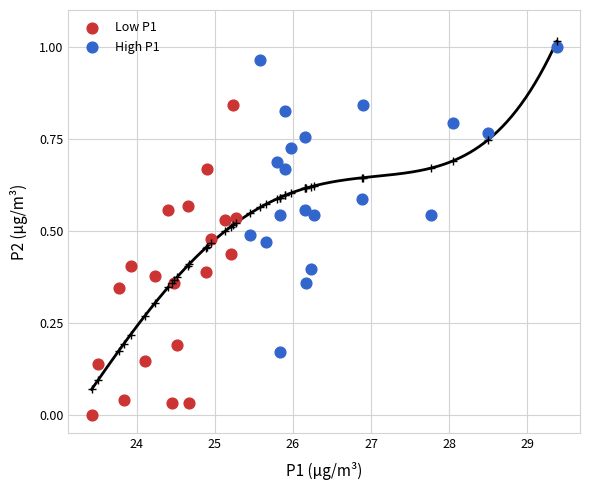

Which series reaches the minimum Y coordinate?

Low P1